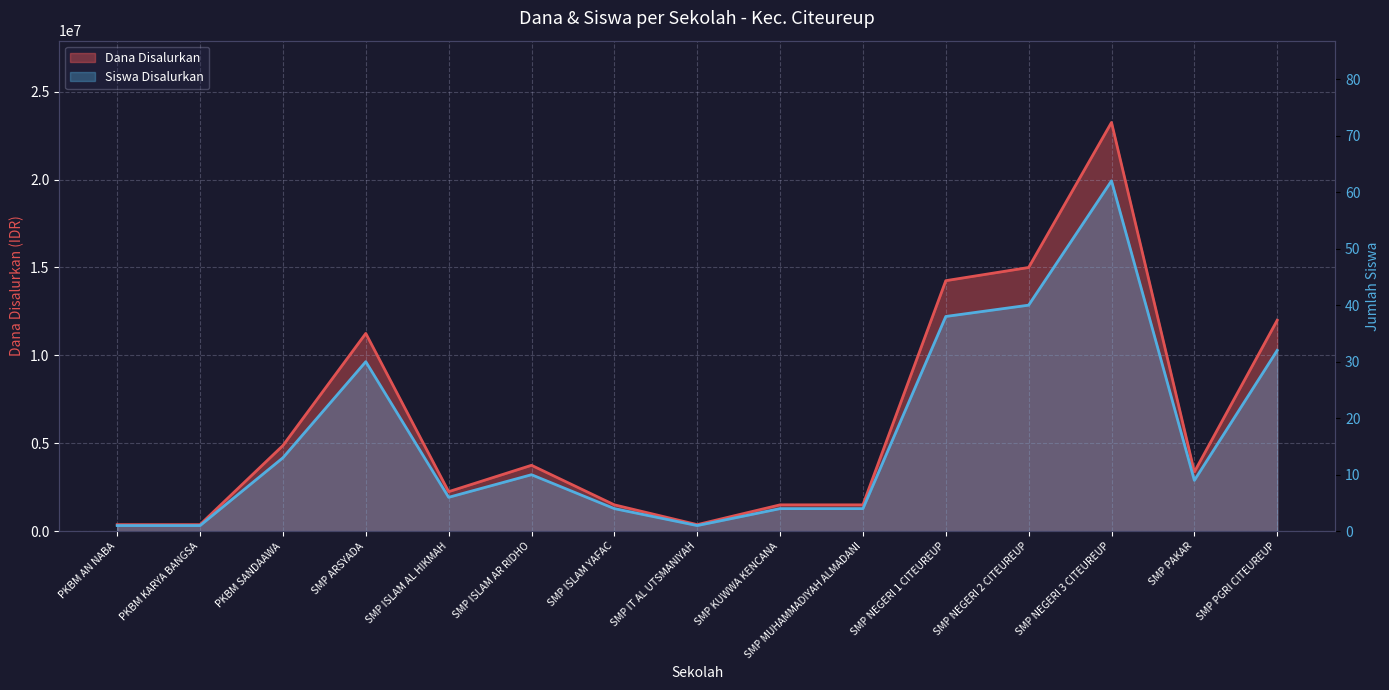

At which label is Dana Disalurkan closest to 11812500?

SMP PGRI CITEUREUP